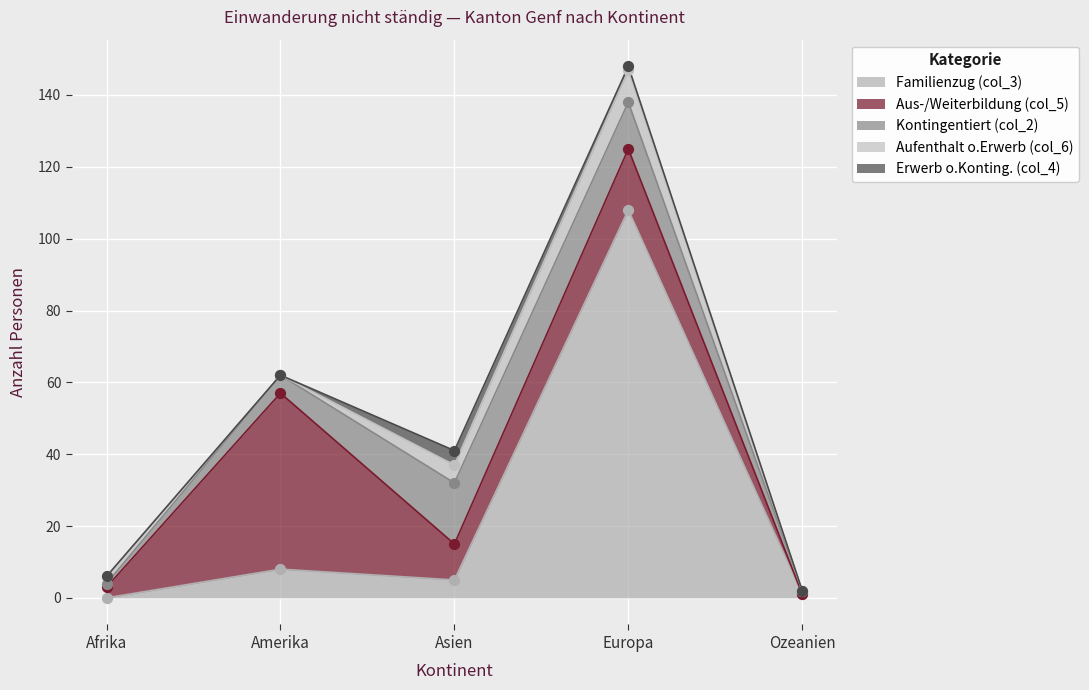

Is the value of Aus-/Weiterbildung (col_5) at Amerika greater than the value of Familienzug (col_3) at Europa?

No